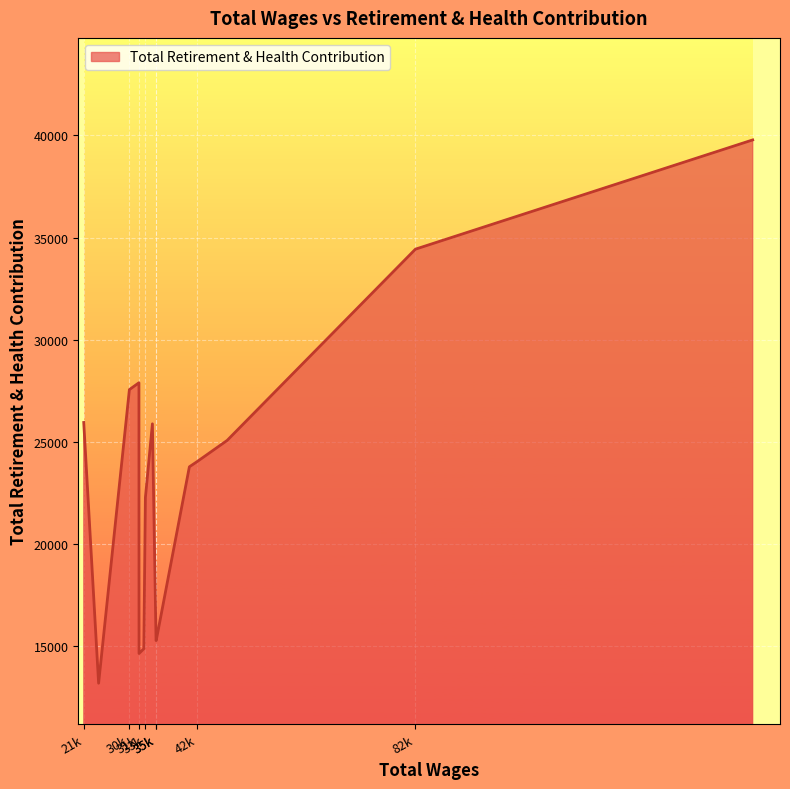

What is the minimum value shown in the chart?

13158